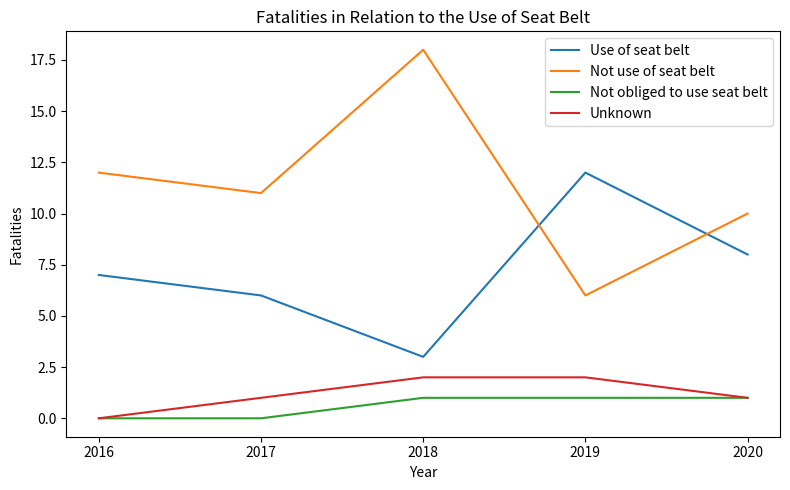

At how many categories does at least one series exceed 6?

5